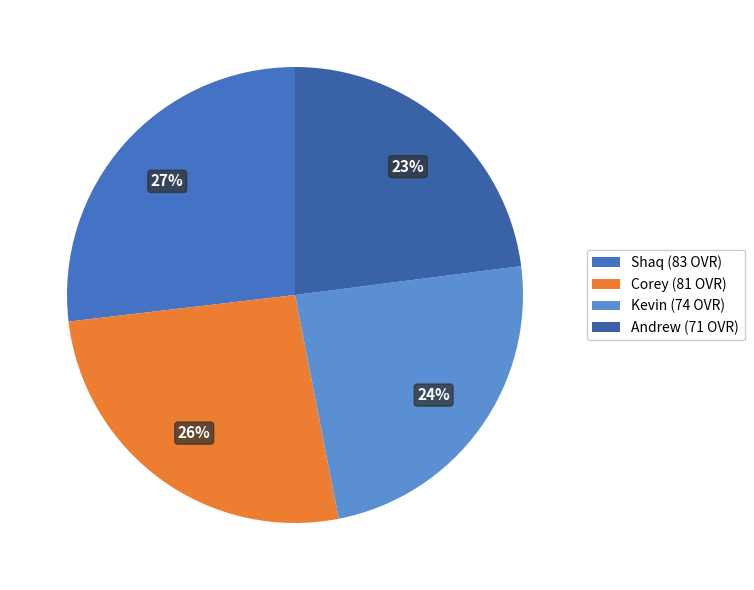

To the nearest percent, what is the difference between the Corey and Shaq slice percentages?

1%